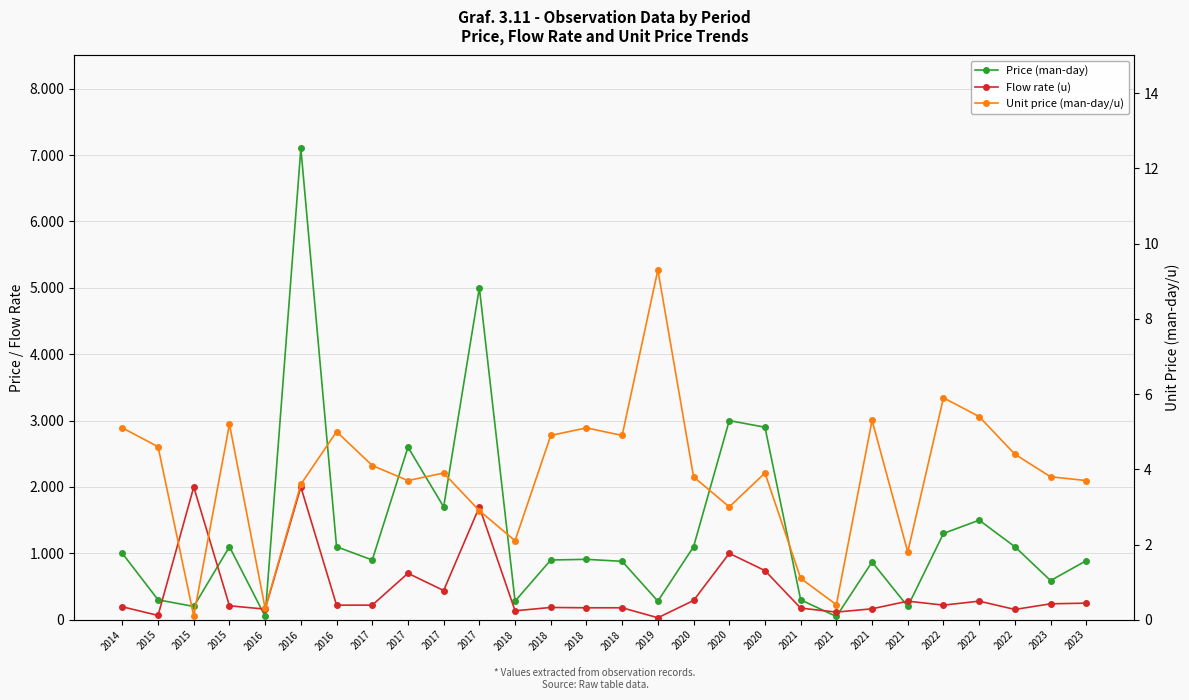

True or false: Price (man-day) and Unit price (man-day/u) intersect in this chart.

False